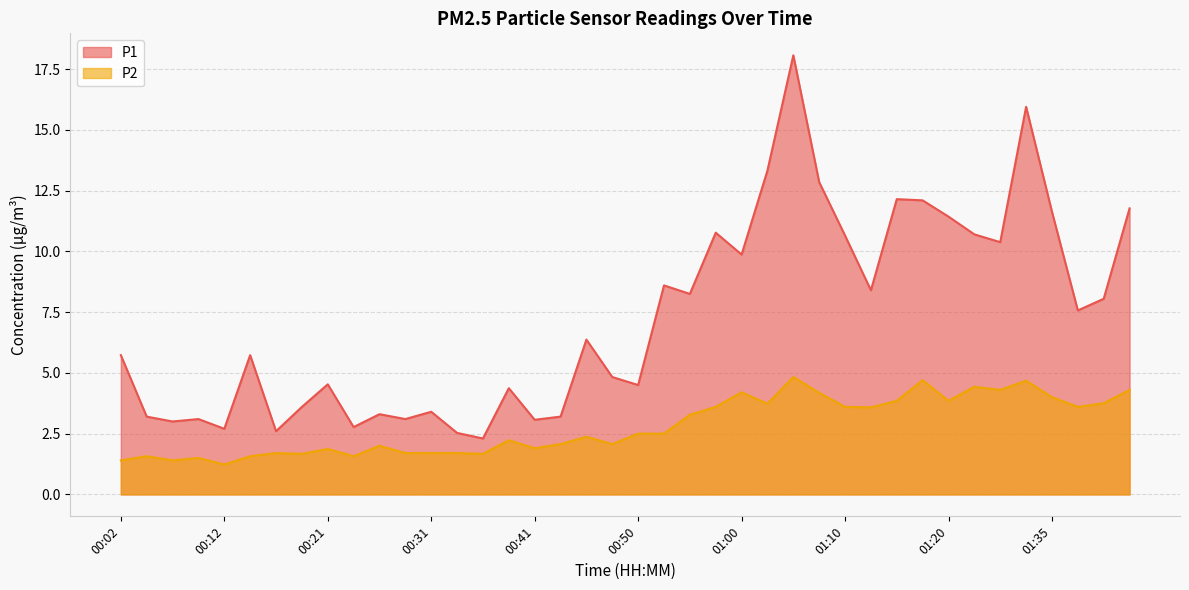

At which category is the sum across all series the highest?

01:05